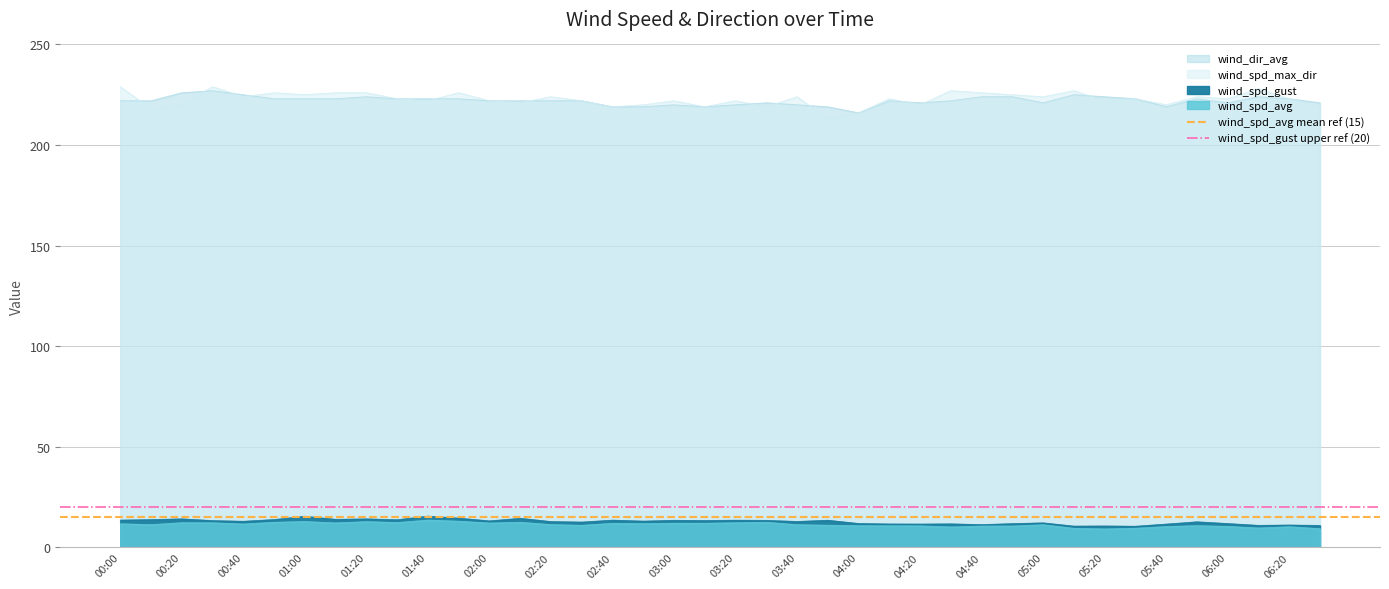

Which category has the lowest value in the wind_spd_avg mean ref (15) series?

00:00